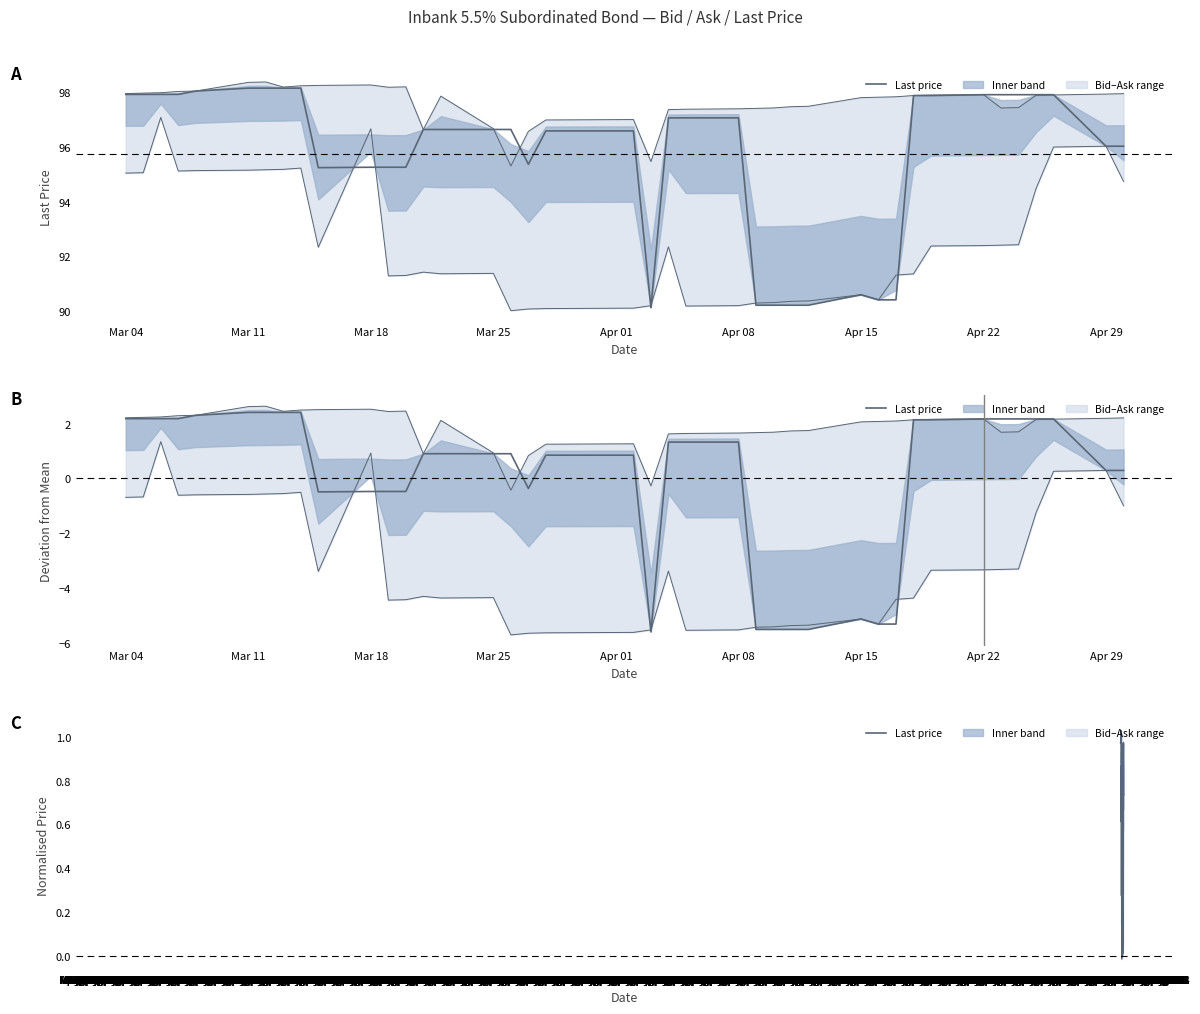

What is the label of the 4th point from the left?

Mar 25